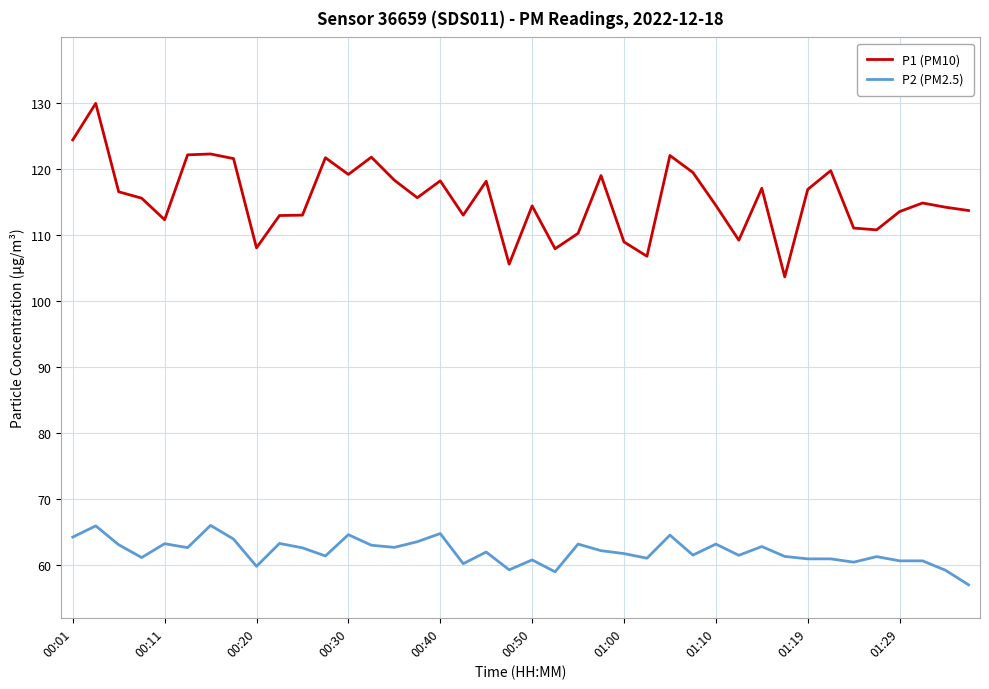

Which series has the largest total across all categories?

P1 (PM10)